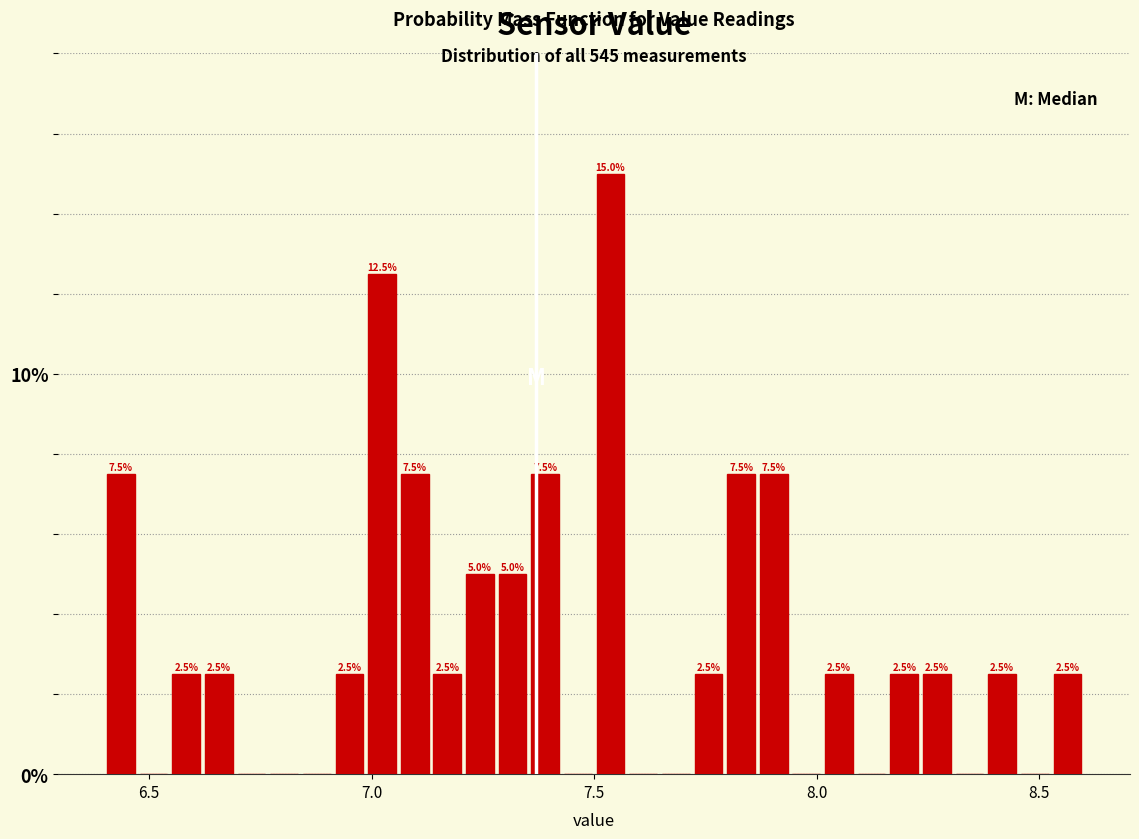

Read against the x-axis, roughly where is the centre of the tallest bar?

7.55